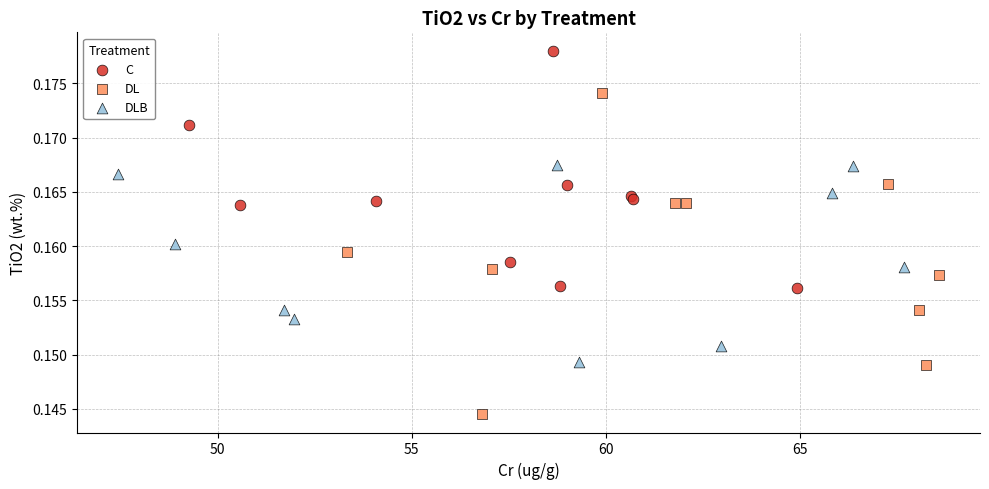

Which series contains the highest Y value?

C